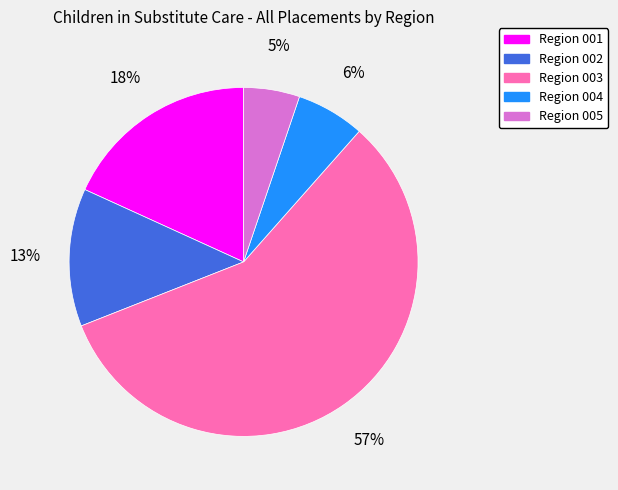

Between Region 001 and Region 002, which is larger?

Region 001